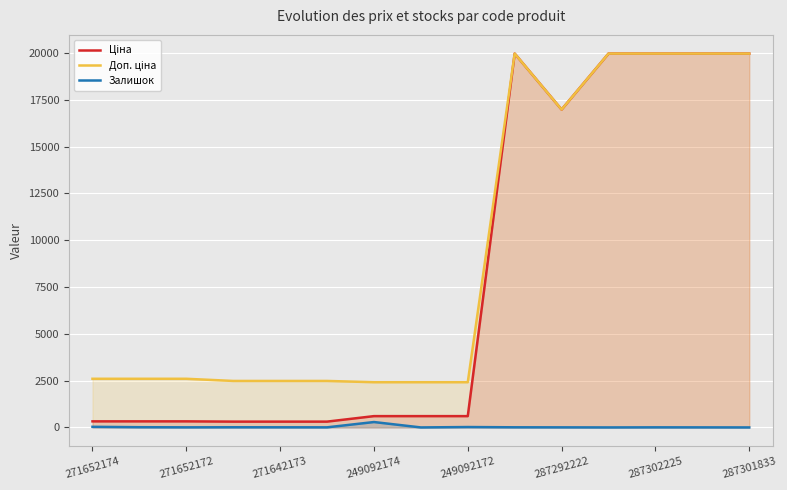

At which category does Доп. ціна reach its first local peak?

9